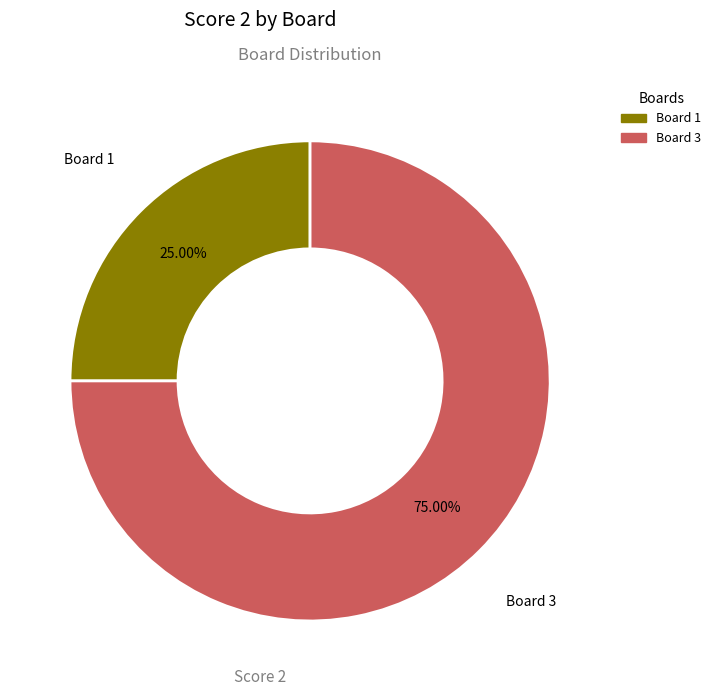

Is there a majority slice in this chart?

Yes